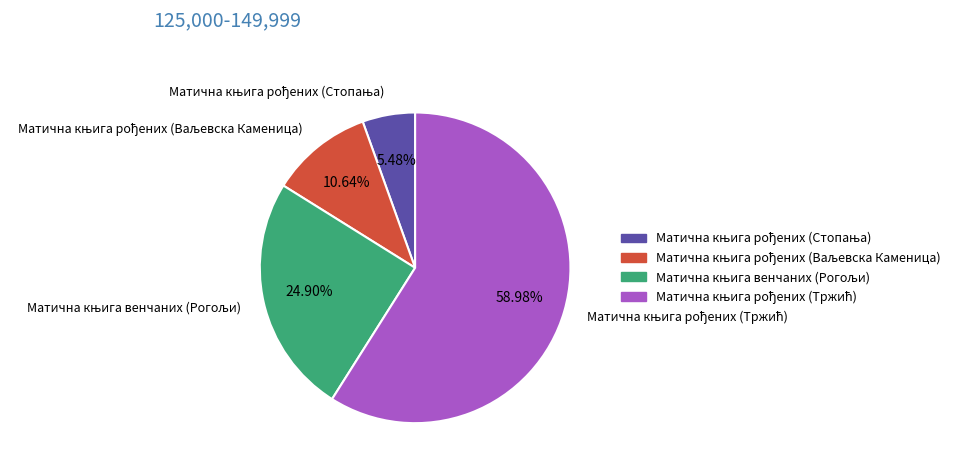

How many slices are in this pie chart?

4